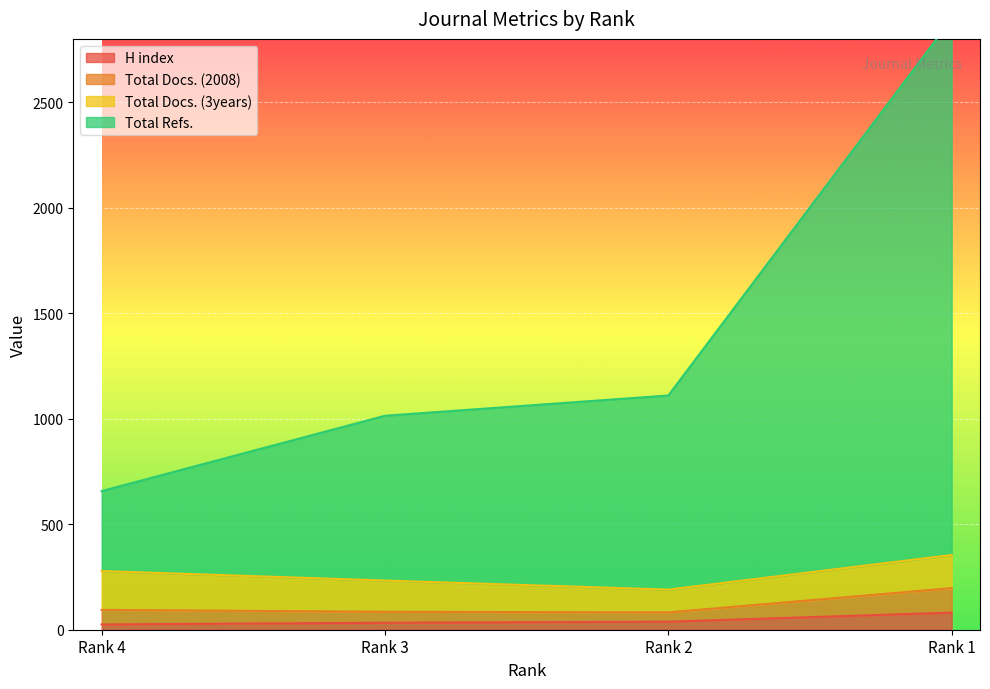

What is the difference between the highest and lowest values at Rank 1?

2813